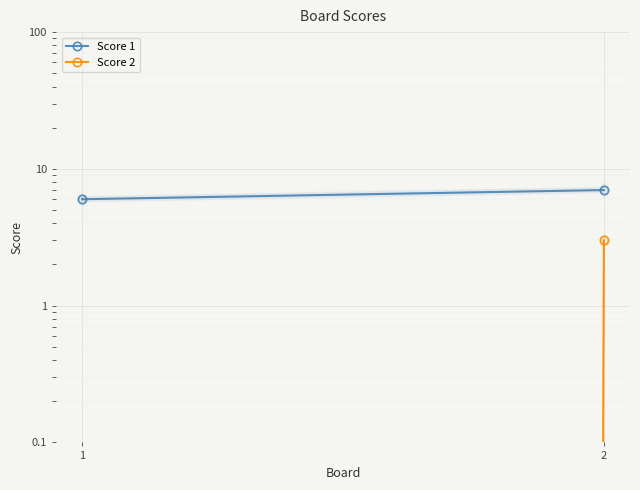

Is it true that Score 2 equals 3 at 2?

True